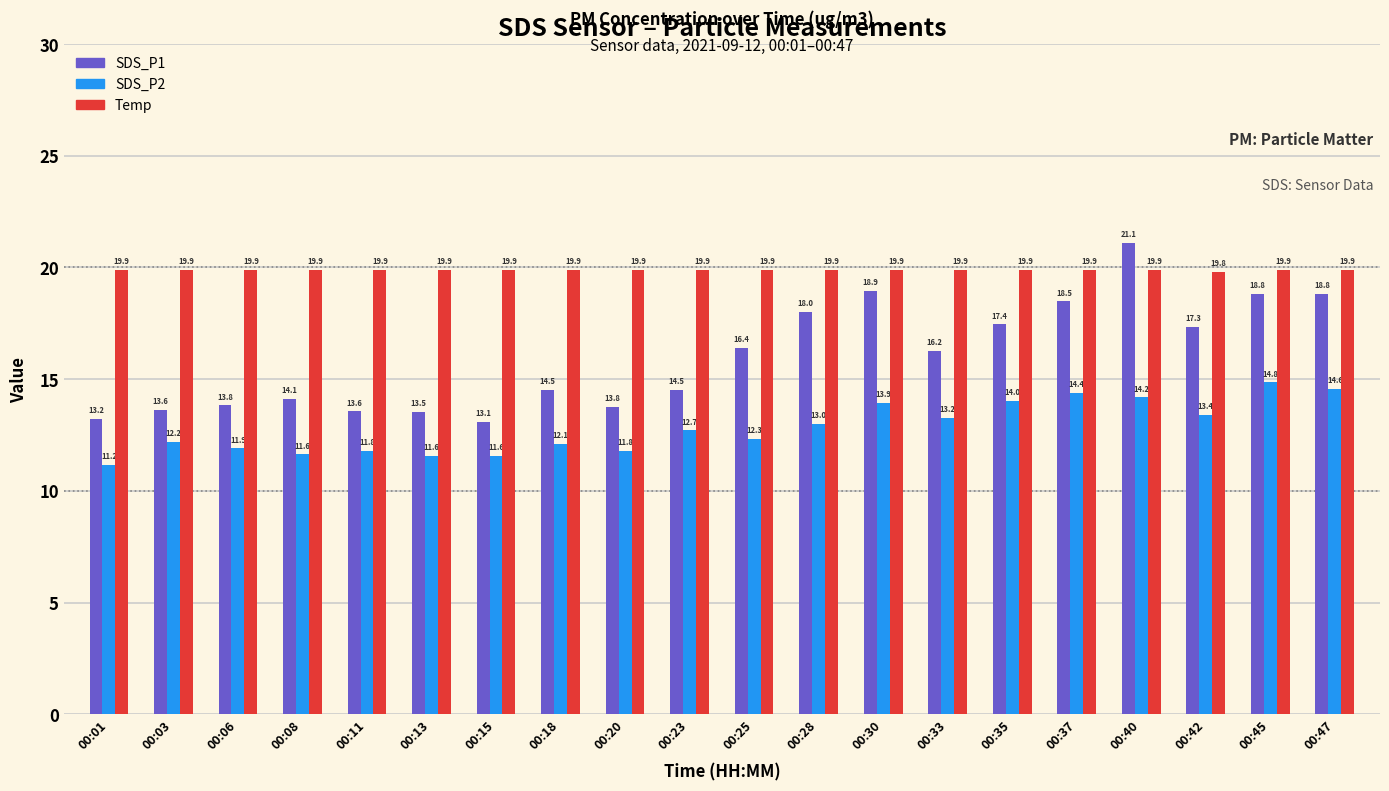

Which series changed the most between 00:06 and 00:15?

SDS_P1